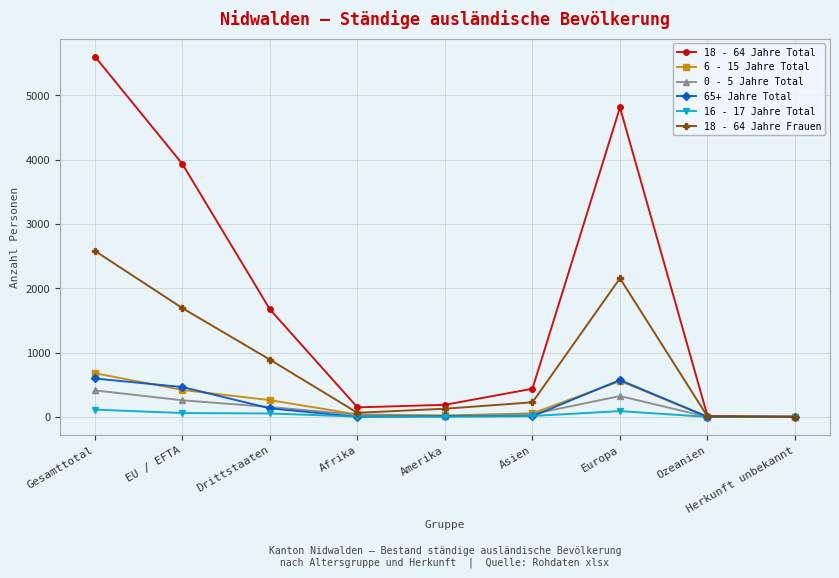

How many lines are shown in the chart?

6